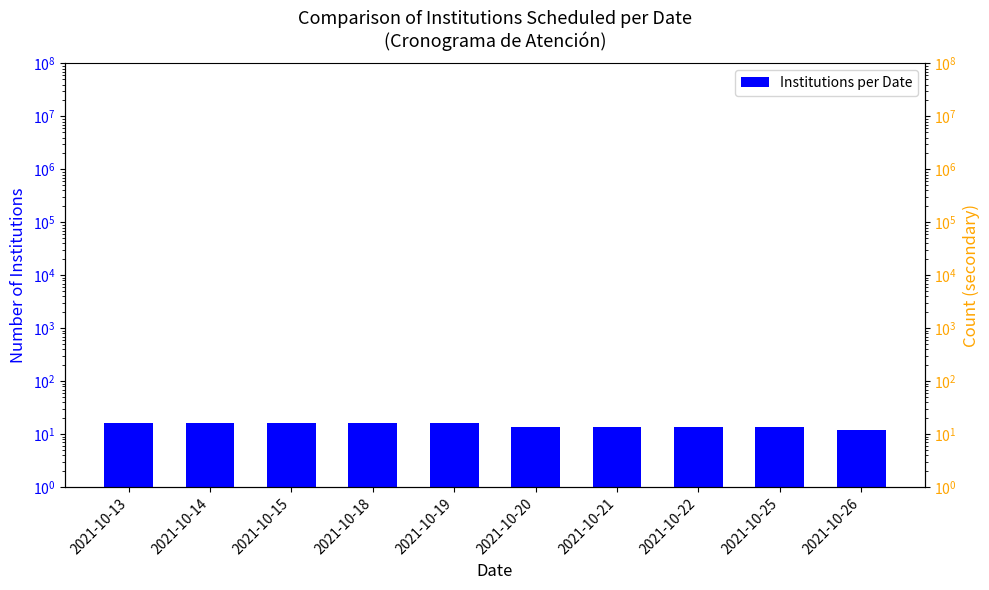

What is the value of the 4th bar from the left?

16